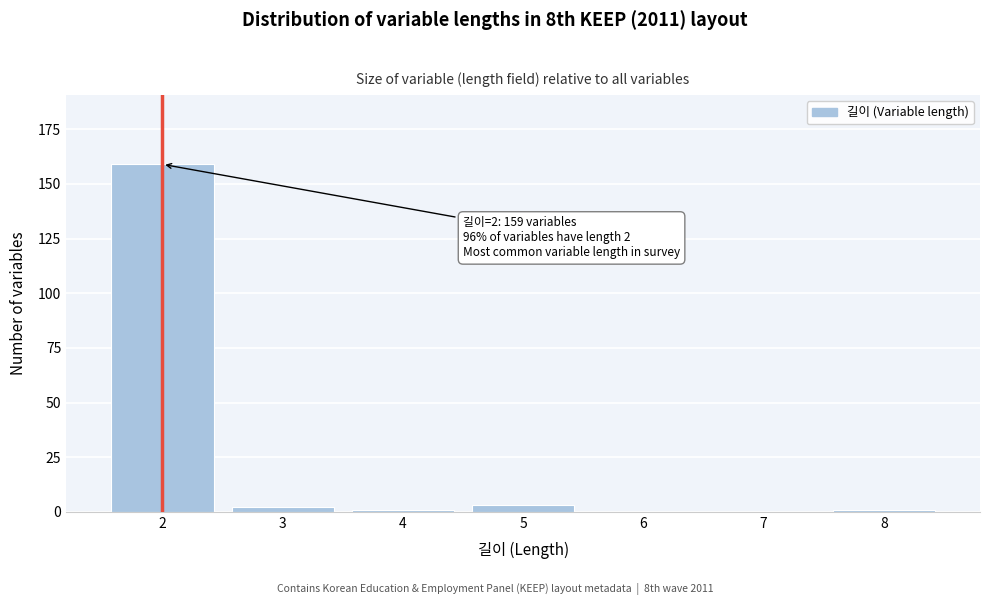

Reading left to right, what are all the values shown in this chart?

2=159	3=2	4=1	5=3	6=0	7=0	8=1